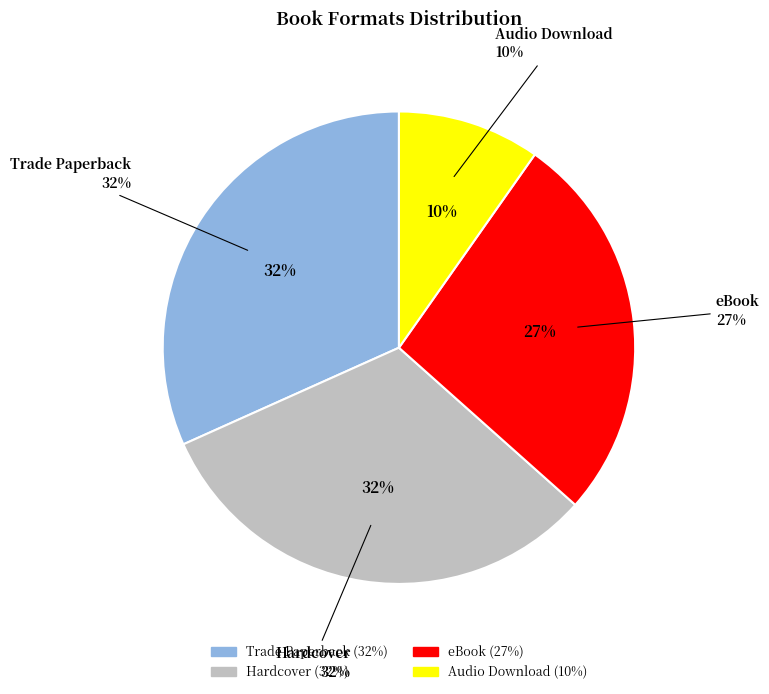

True or false: Hardcover accounts for 46% of the total.

False